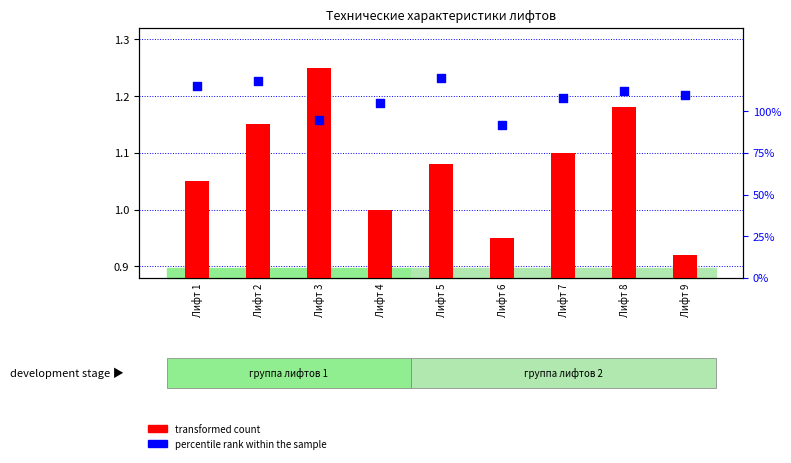

Which series has the largest total across all categories?

percentile rank within the sample